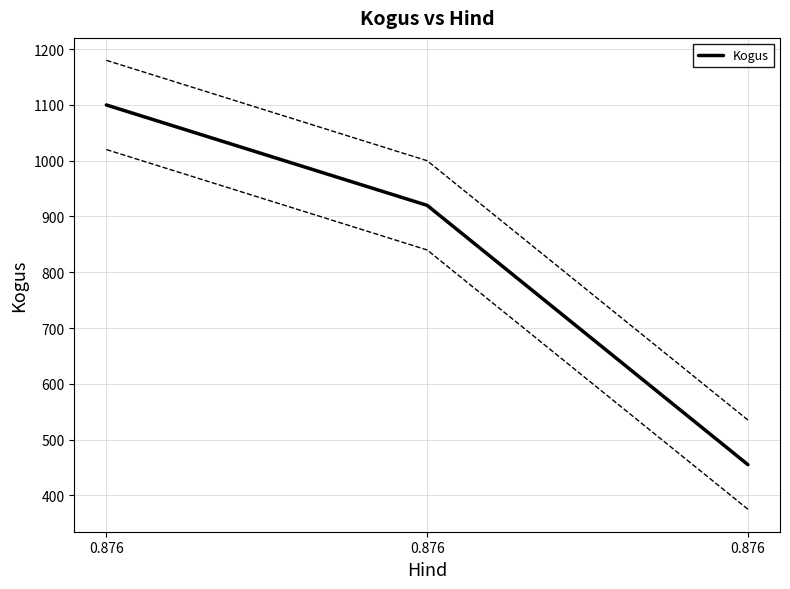

What is the approximate value at 0.876?

1100